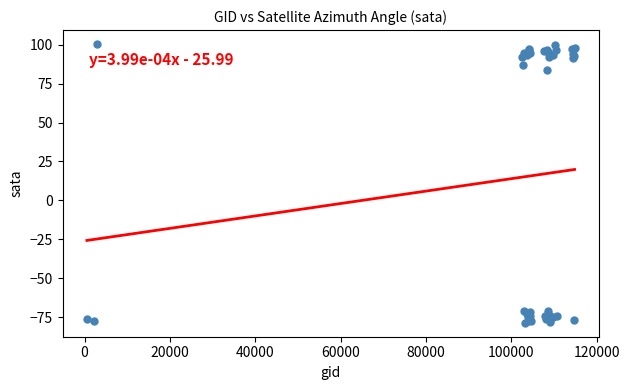

What Y value in the scatter plot is closest to 10?

83.8